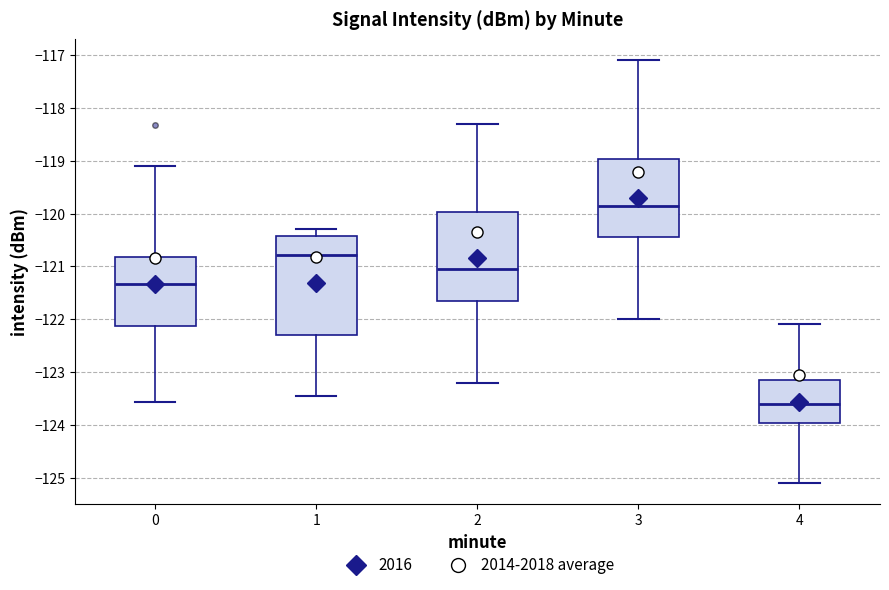

Where does the median line of the box at x = 1 sit on the y-axis? The values are not printed on the chart, so give them approximately, as read against the axis.

-120.8